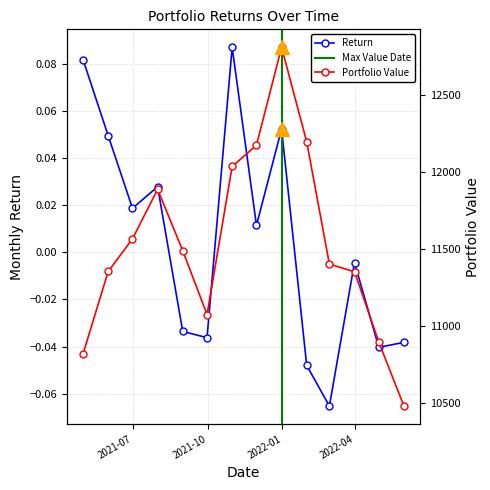

Which label corresponds to the largest value in the chart?

2021-12-31